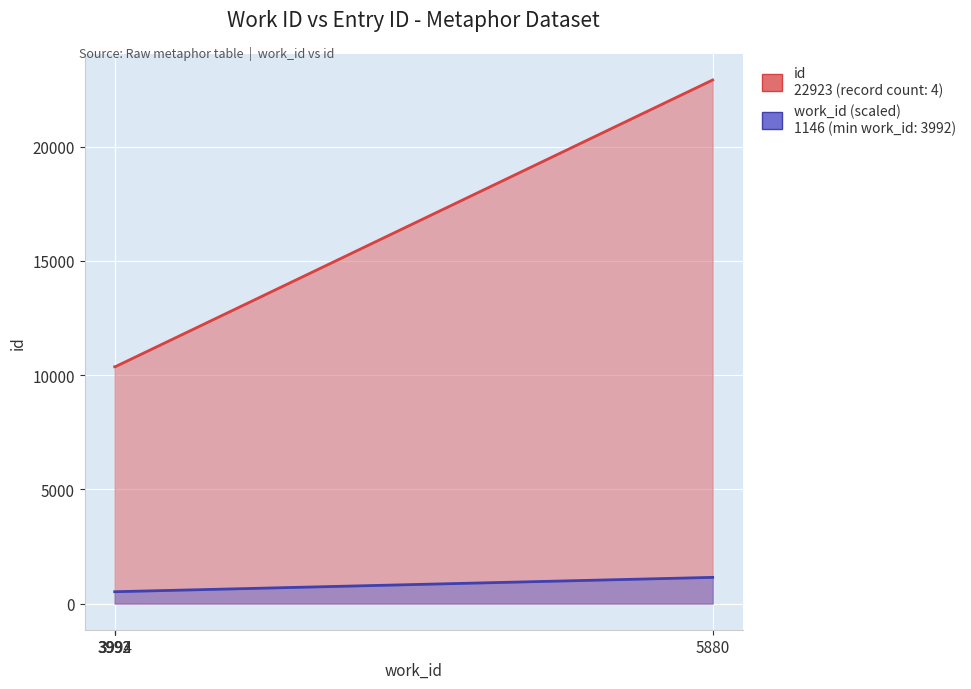

Which series has the largest total across all categories?

id